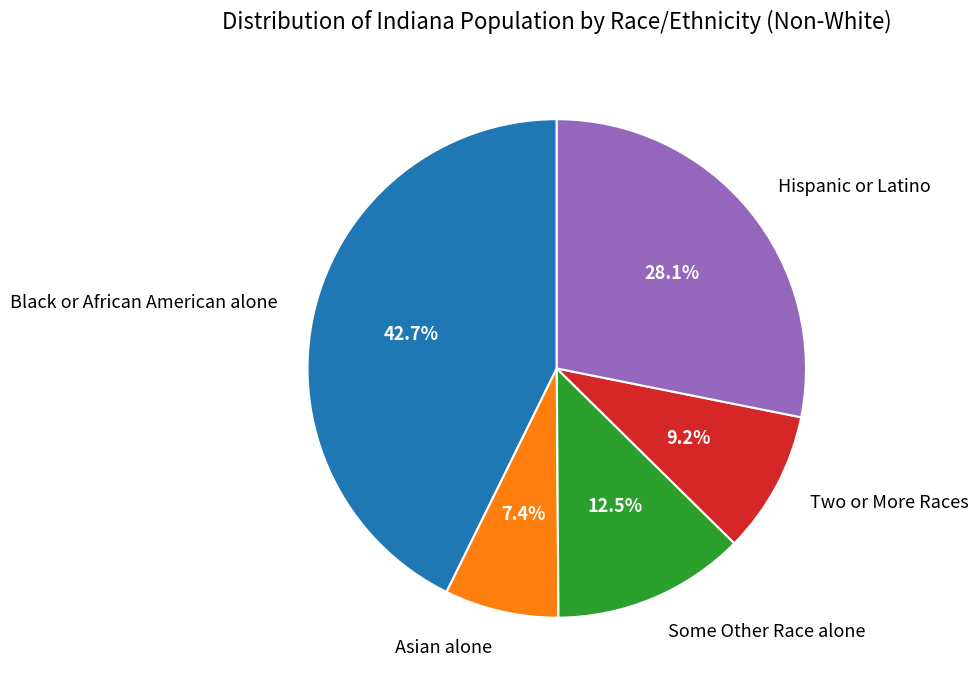

What percentage is NOT represented by Asian alone?

92.6%